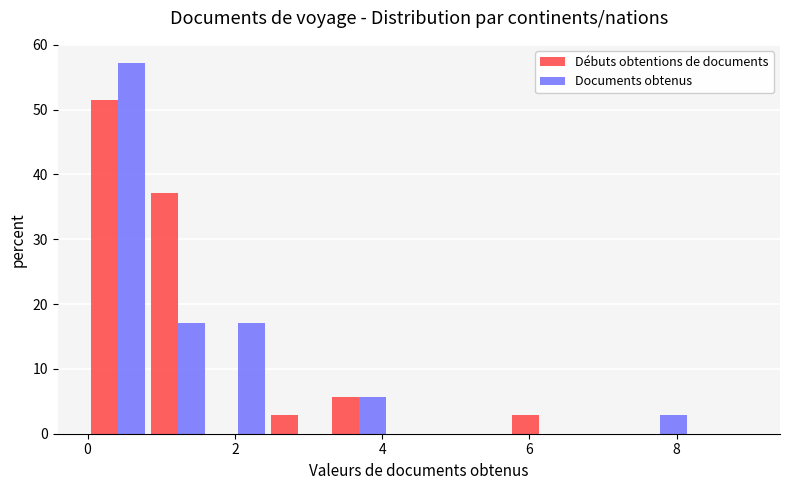

What is the height of the Débuts obtentions de documents bar covering 5.8 to 6.6 on the x-axis? Neither the bar edges nor the heights are printed on the chart, so give them approximately, as read against the axes.

3